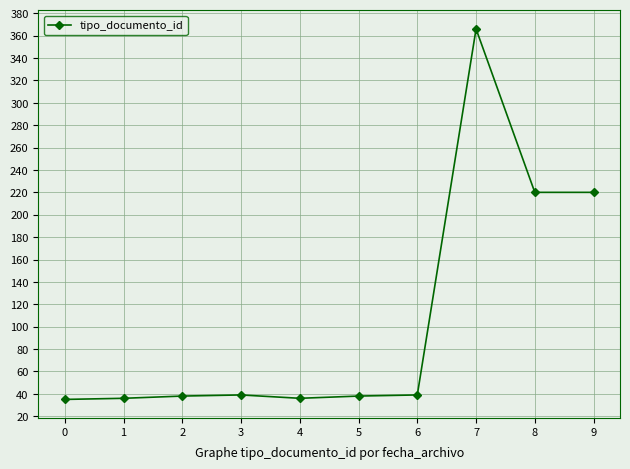

What is the minimum value shown in the chart?

35